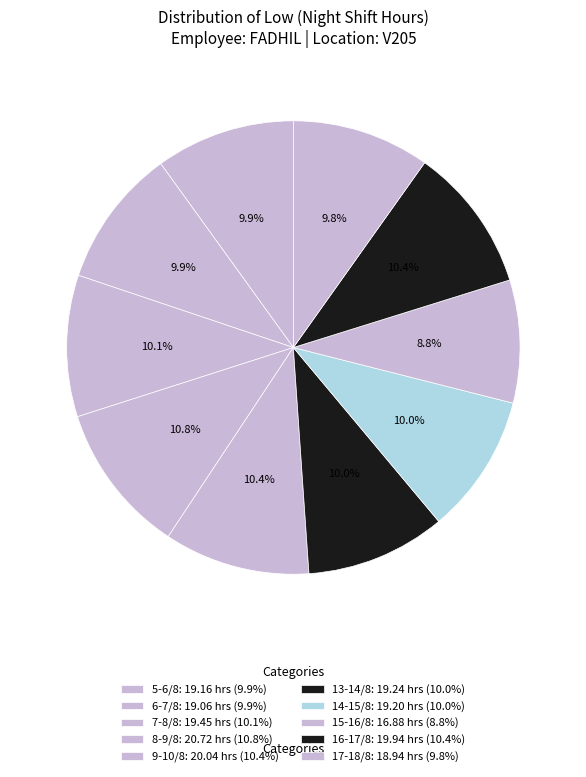

Which slice is the smallest?

15-16/8